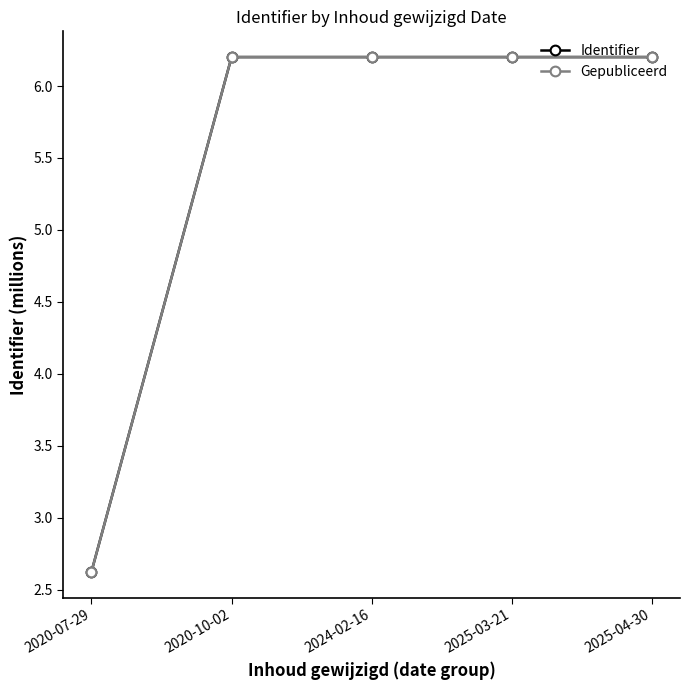

What position from the right is 2020-07-29?

5